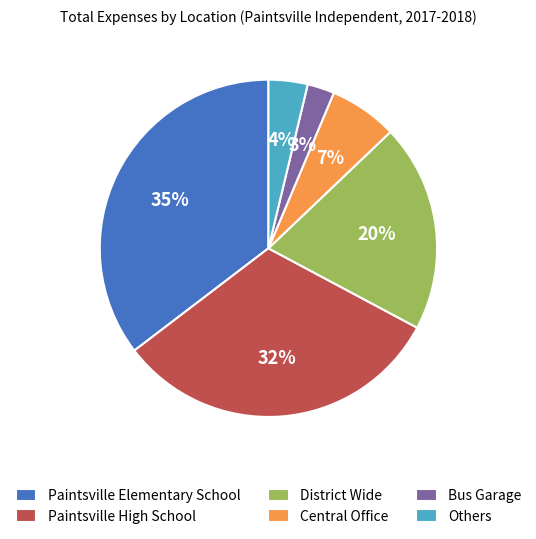

Rank the categories by value from lowest to highest.

Bus Garage, Others, Central Office, District Wide, Paintsville High School, Paintsville Elementary School